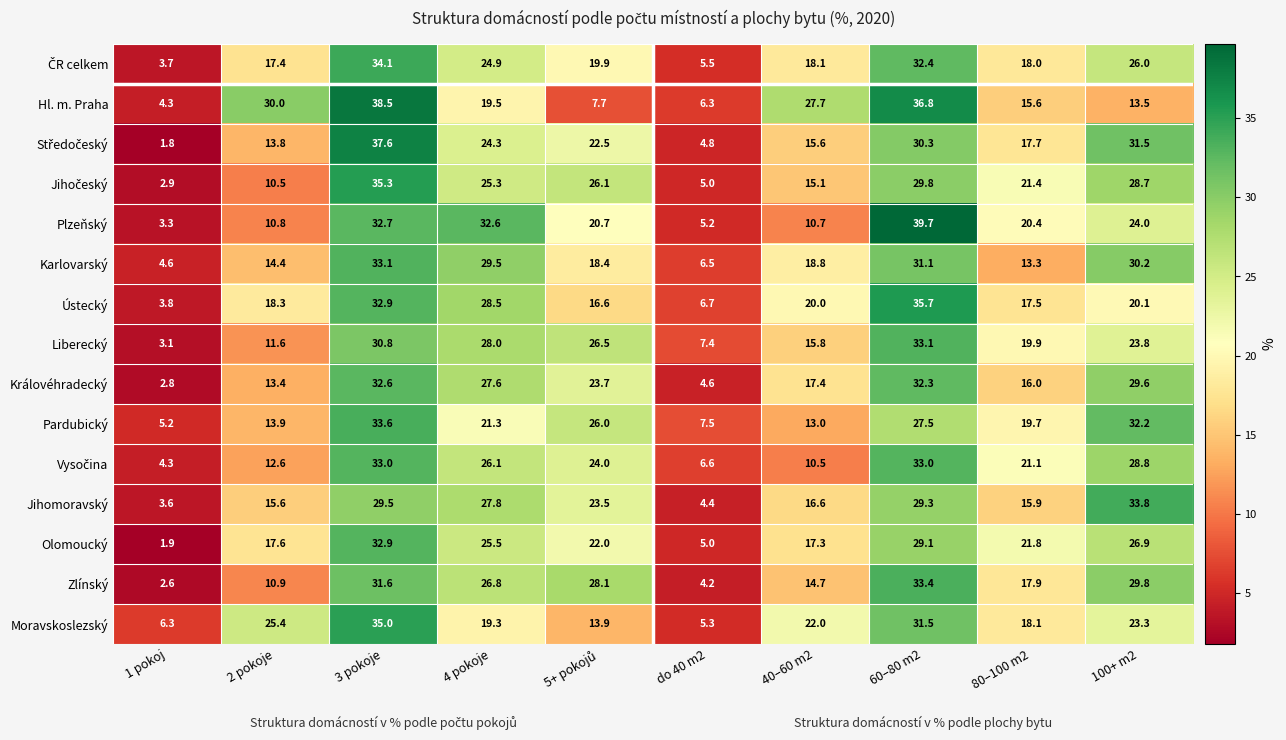

At which category is the sum across all series the highest?

3 pokoje